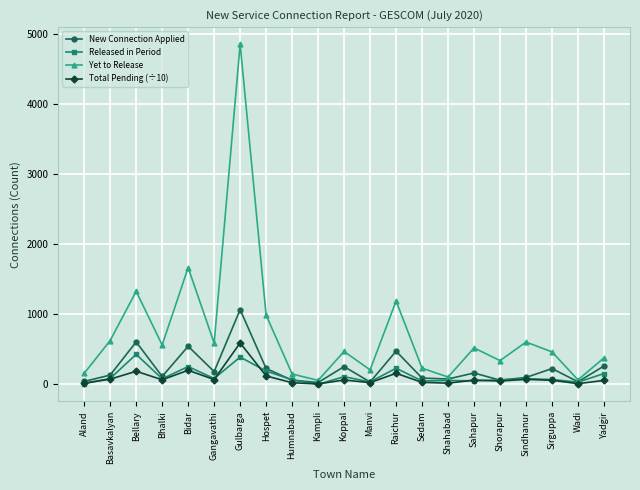

What is the sum of all New Connection Applied values?

4757.0